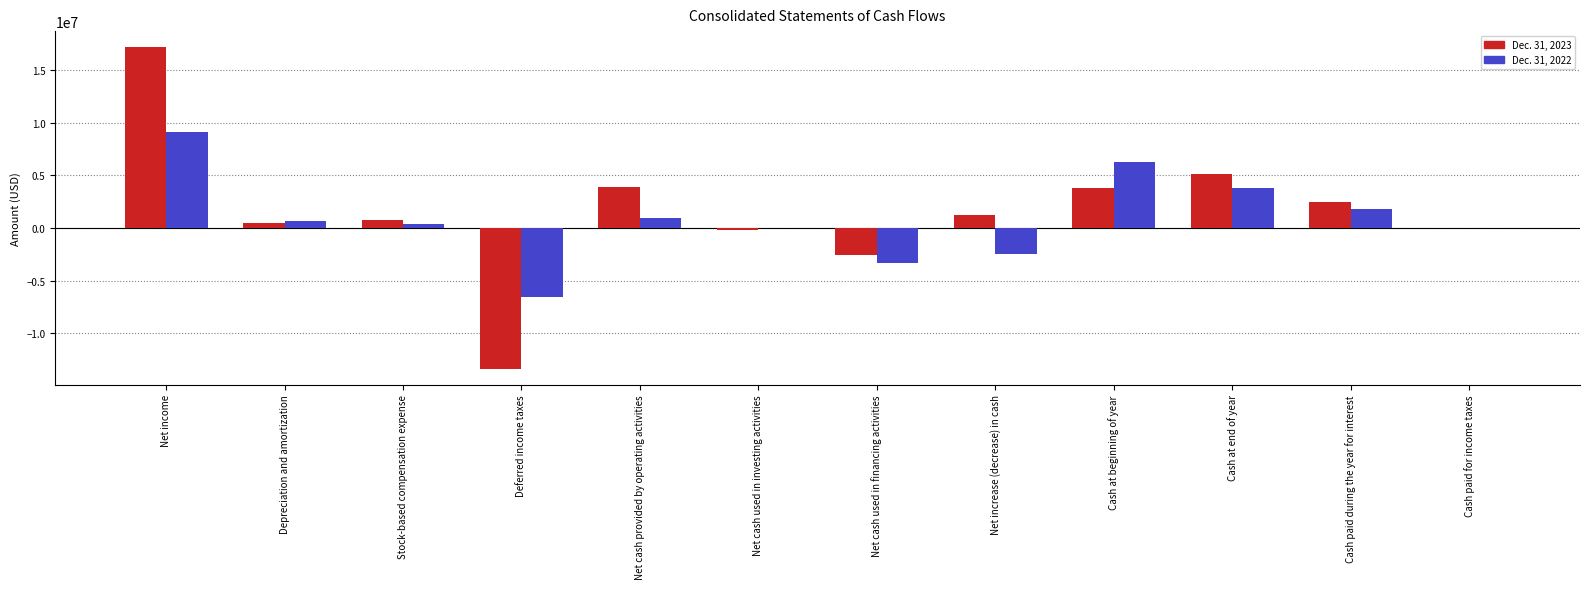

What is the sum of the Dec. 31, 2023 values at Deferred income taxes and Depreciation and amortization?

-12892711